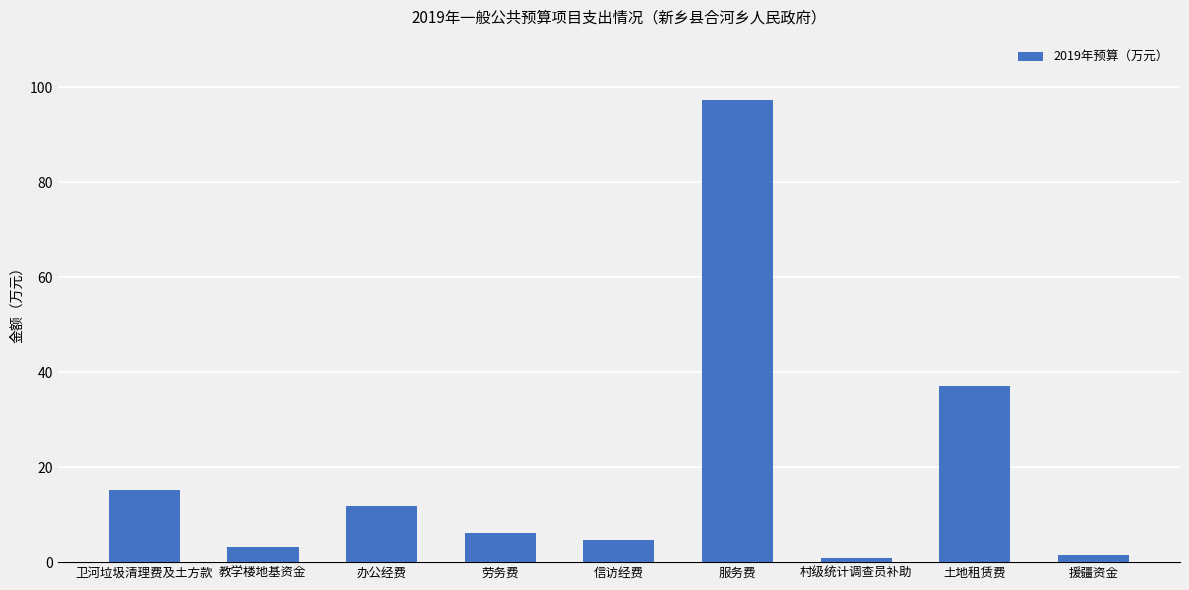

What is the label of the 4th bar from the right?

服务费